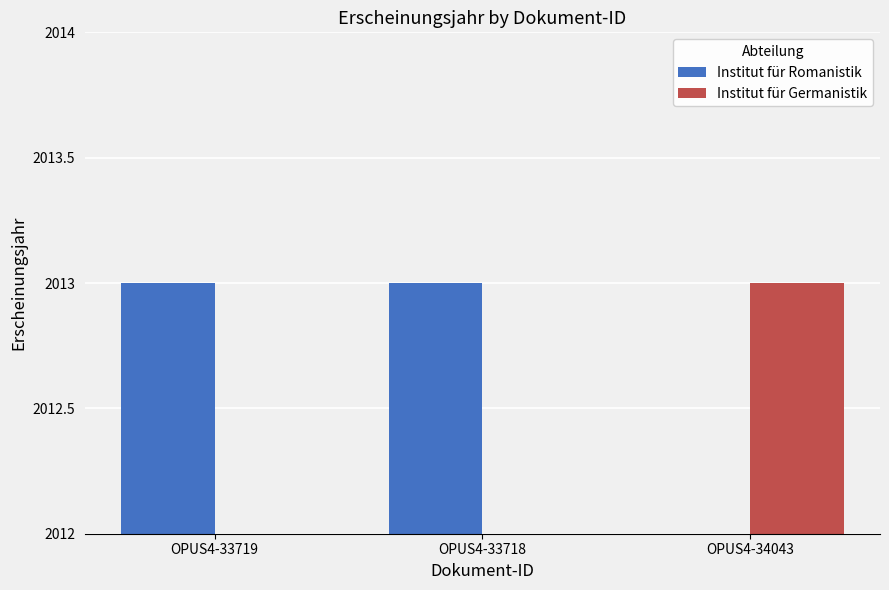

How many categories are shown in the chart?

3